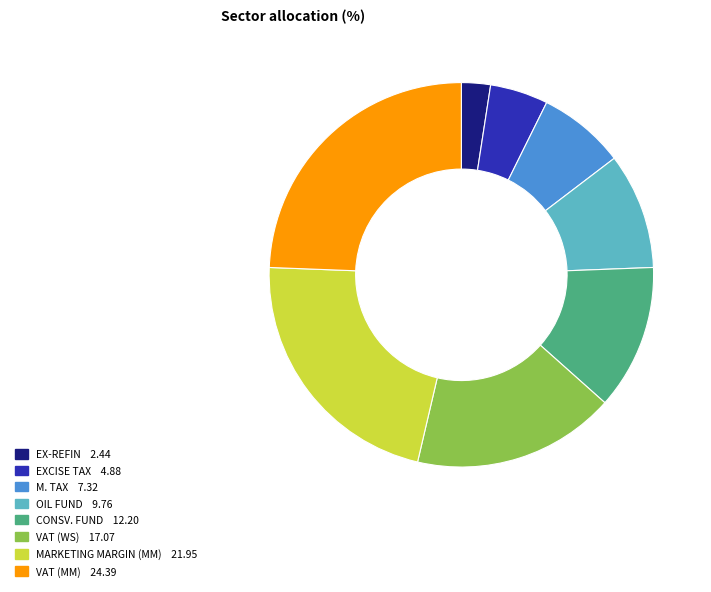

What is the largest slice in the pie chart?

VAT (MM)